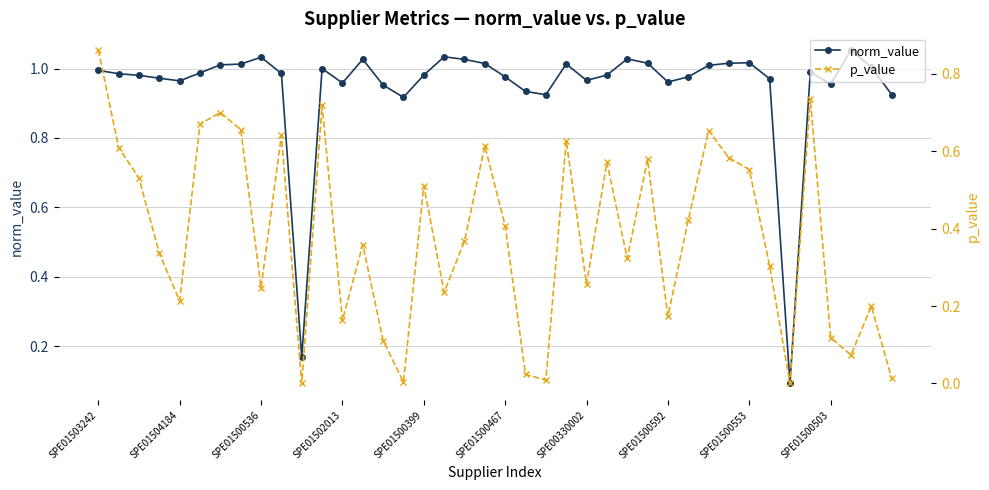

Between SPE01500467 and 17, which is larger?

17